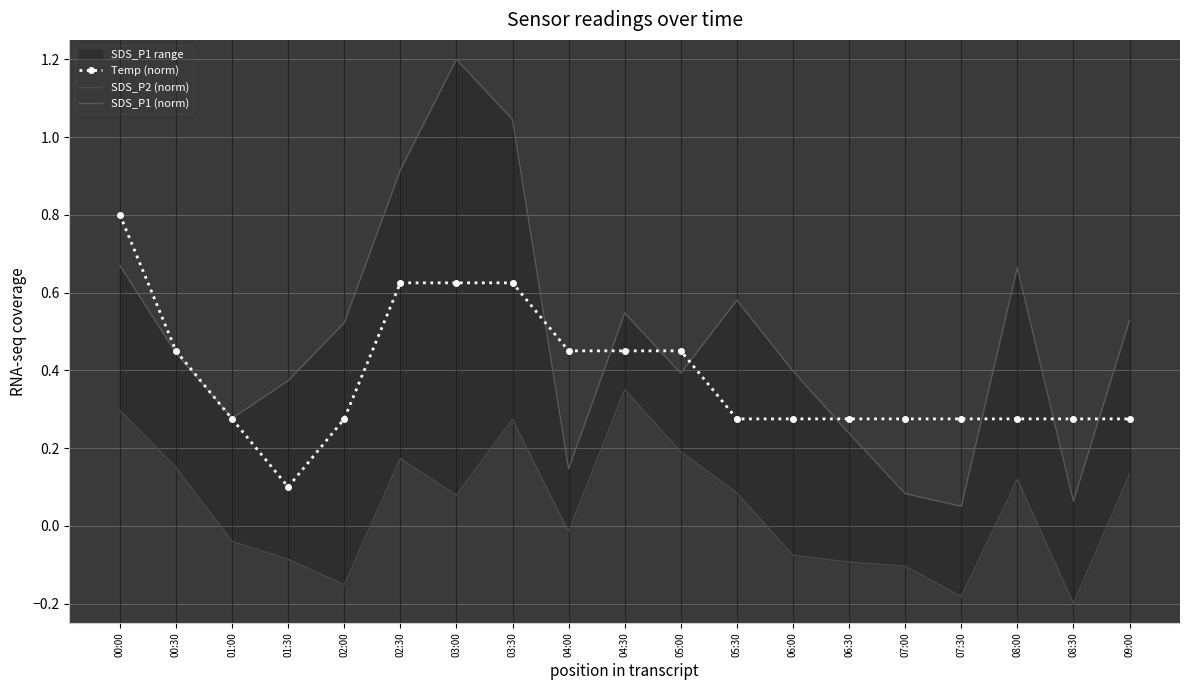

At which label does SDS_P2 (norm) first exceed 0?

00:00